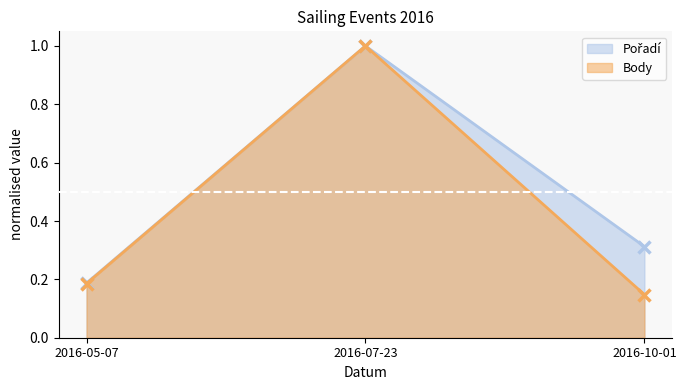

How many lines are shown in the chart?

2